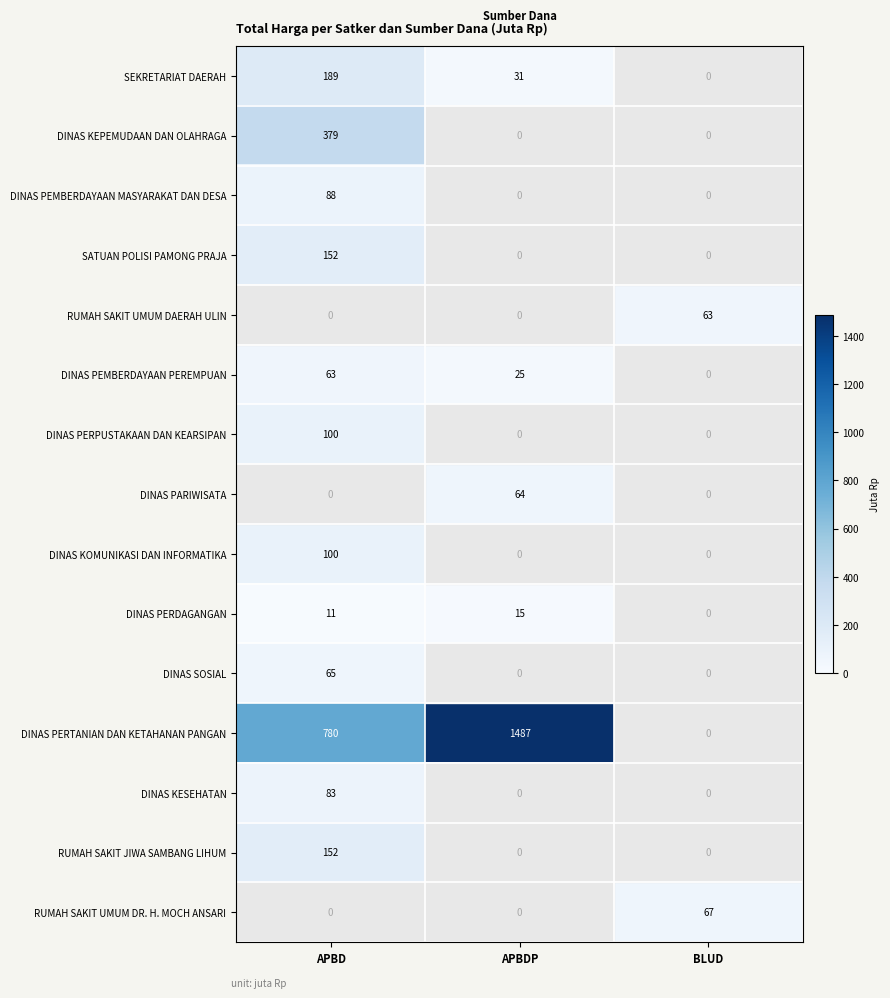

What is the total value across all series at BLUD?

130